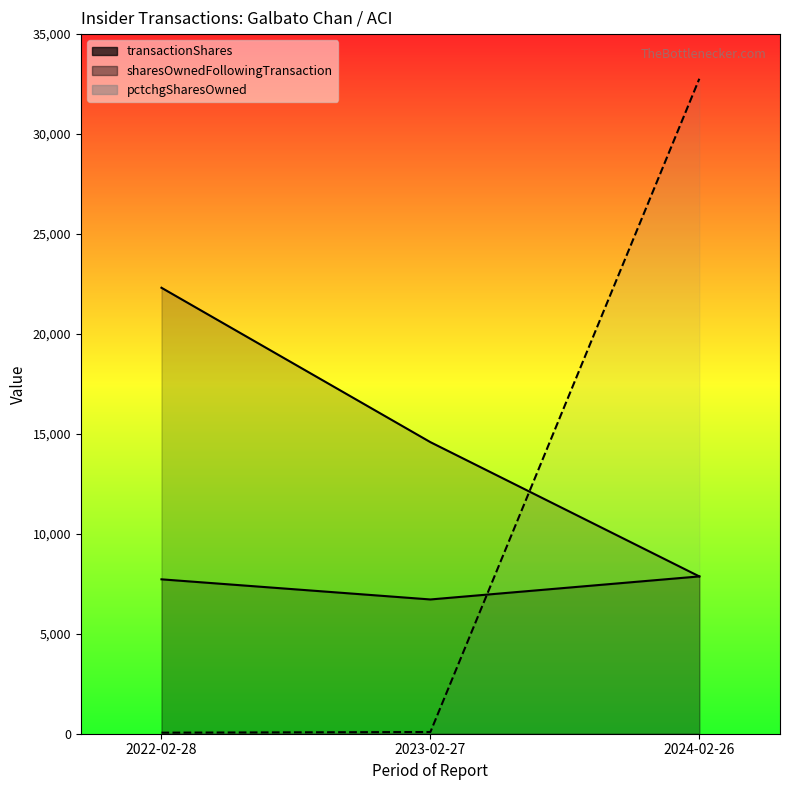

At which label does sharesOwnedFollowingTransaction first exceed 14587?

2022-02-28